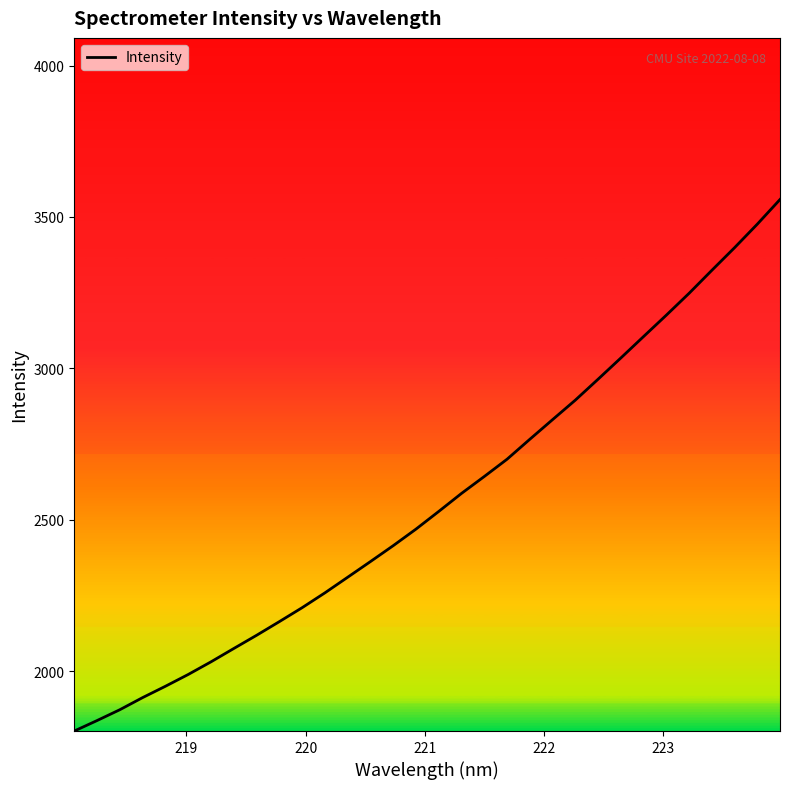

What is the minimum value shown in the chart?

1802.5